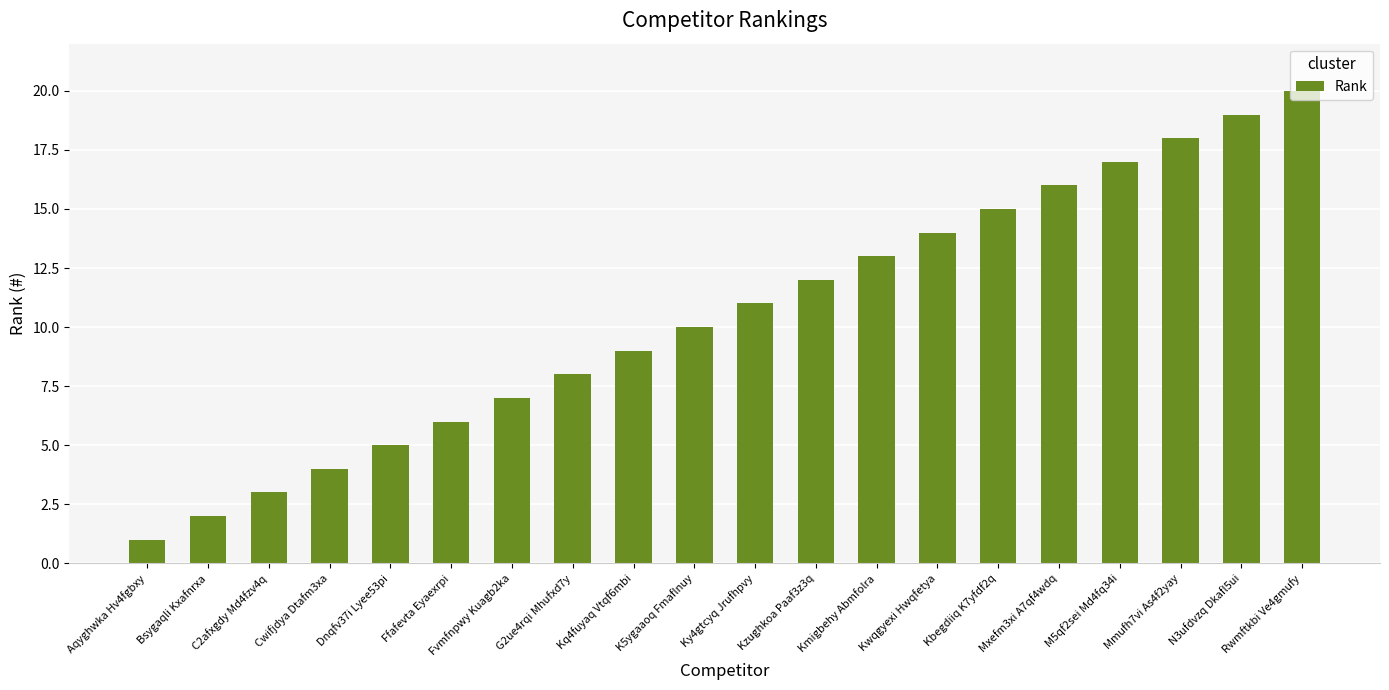

What is the difference between the maximum and minimum values?

19